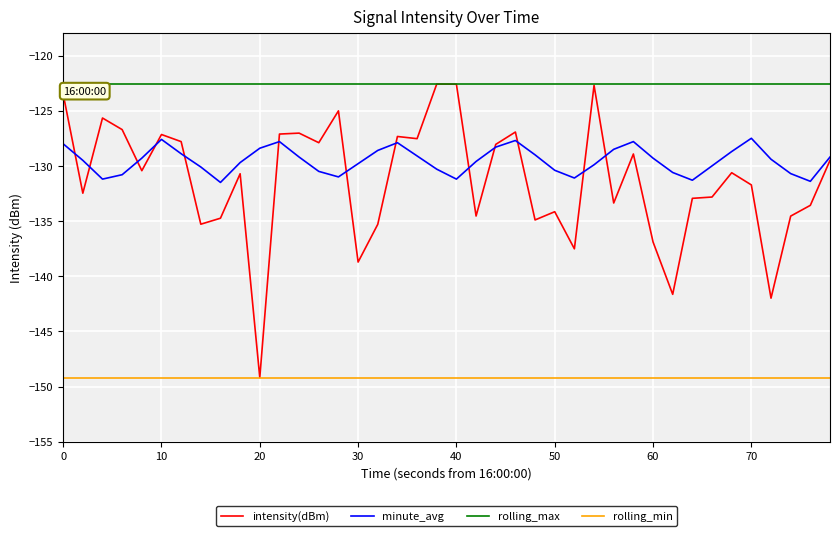

Which series has the widest spread of values?

intensity(dBm)